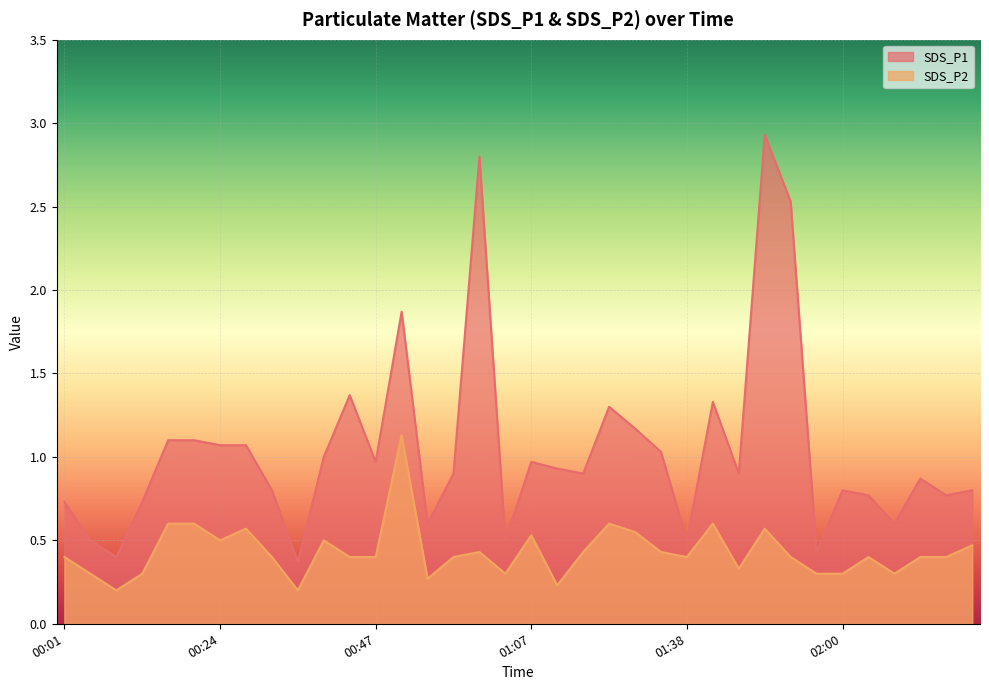

Is it true that SDS_P1 equals 0.9 at 01:43?

True